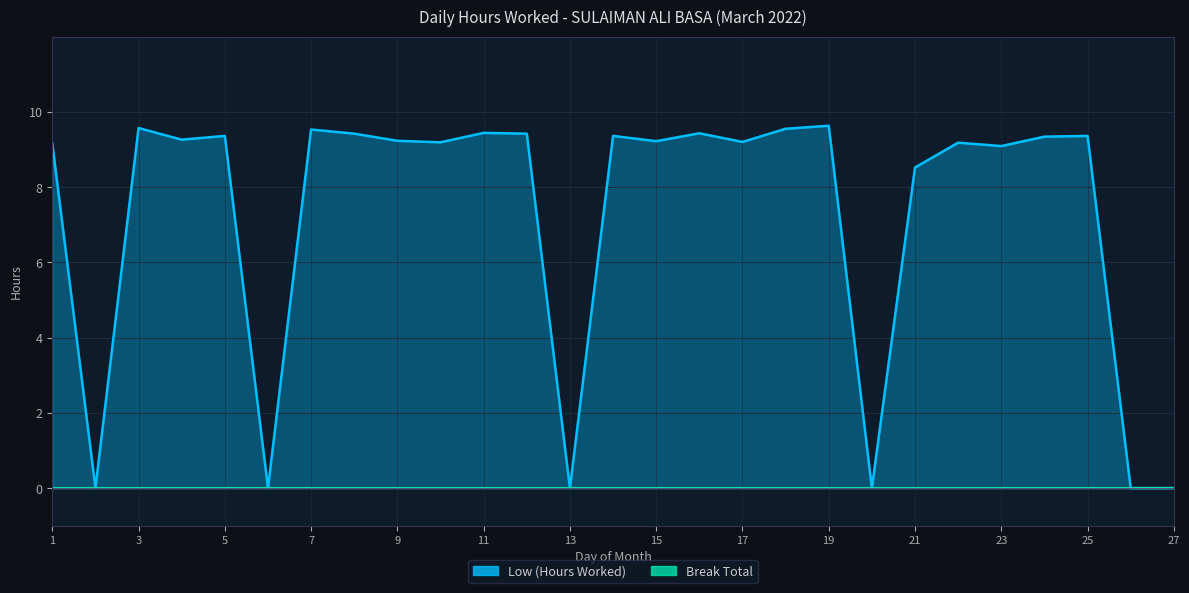

Rank the categories by value from highest to lowest.

19, 3, 18, 7, 11, 16, 8, 12, 5, 14, 25, 24, 4, 9, 15, 17, 10, 22, 1, 23, 21, 2, 6, 13, 20, 26, 27